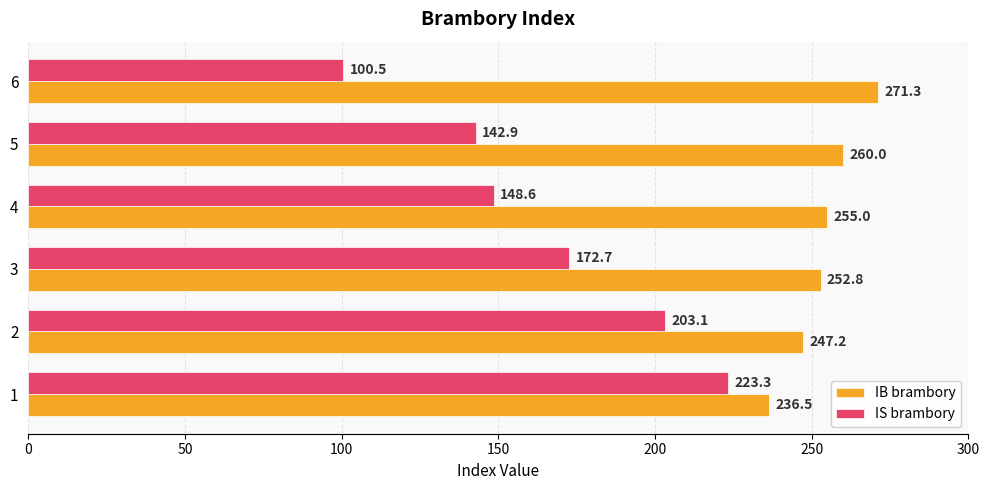

List the series in order of their peak value, highest first.

IB brambory, IS brambory